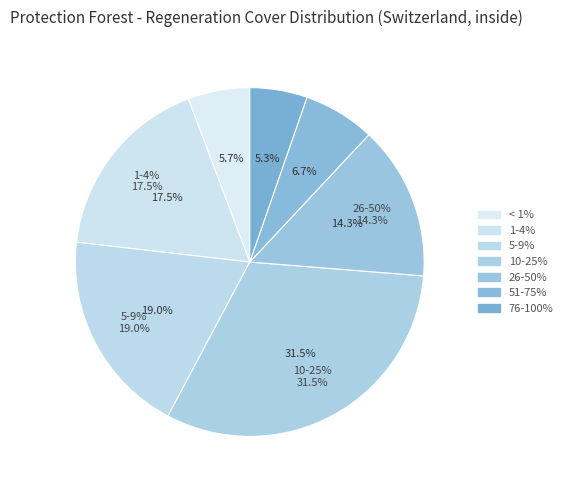

Does any single category account for the majority?

No